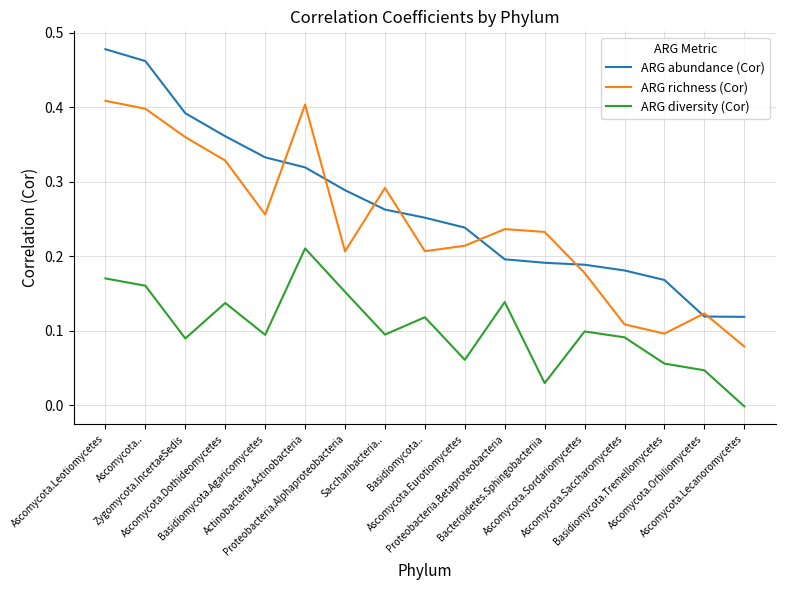

Where is the first local minimum for ARG richness (Cor)?

Basidiomycota.Agaricomycetes